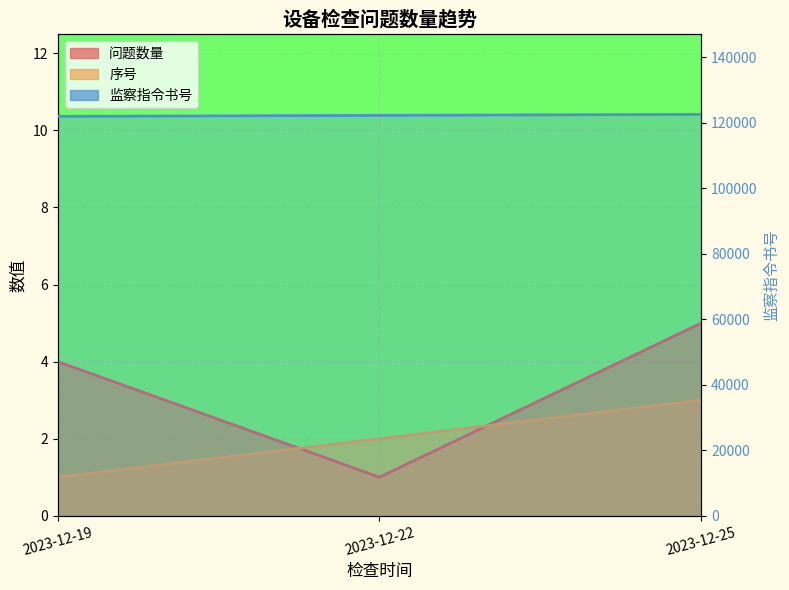

At which category is the sum across all series the highest?

2023-12-25